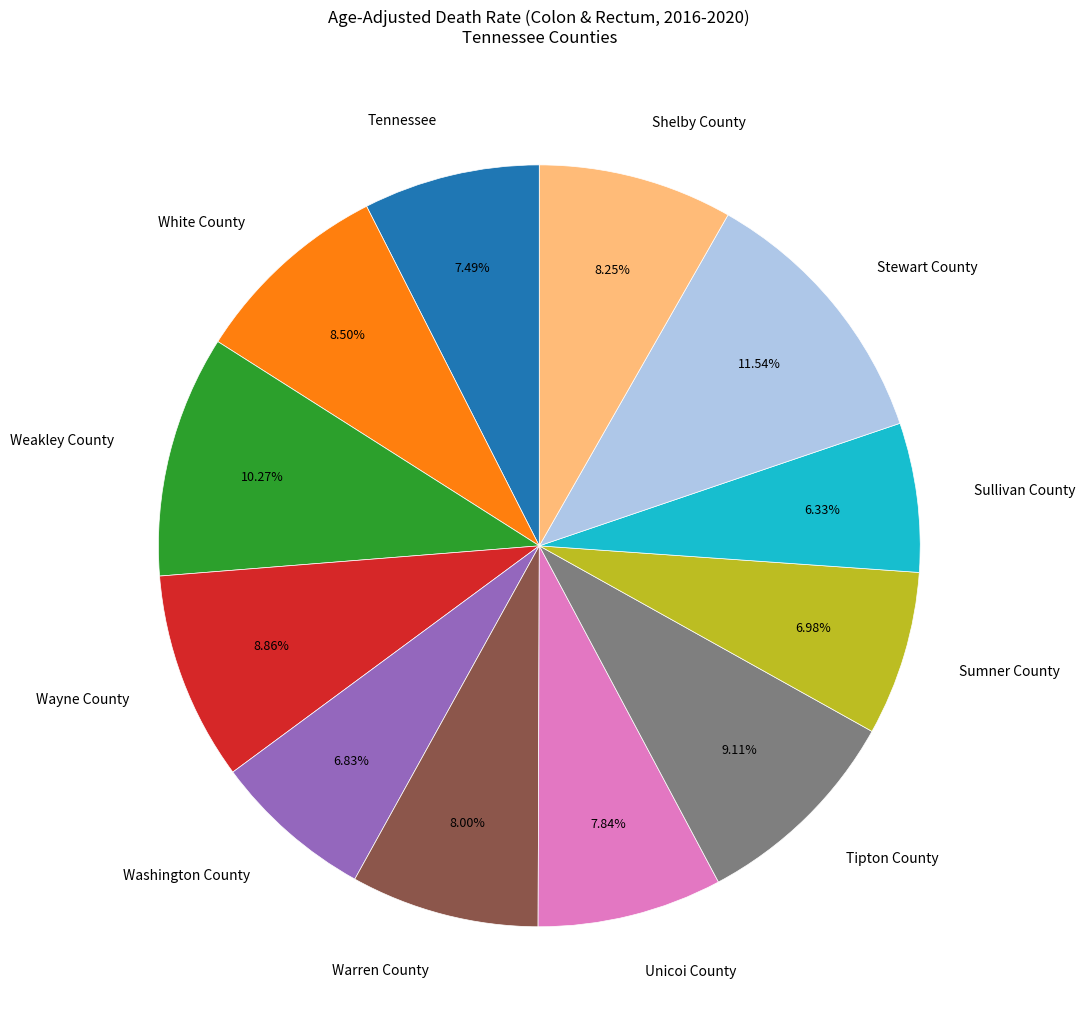

What is the largest slice in the pie chart?

Stewart County